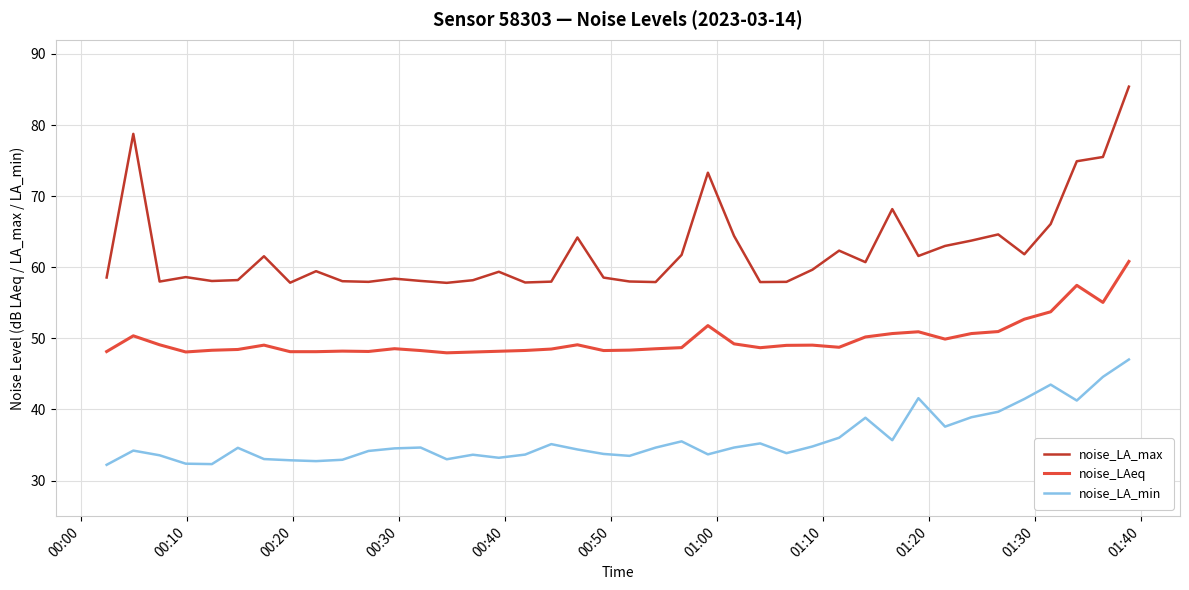

True or false: noise_LA_min and noise_LA_max cross at least once.

False